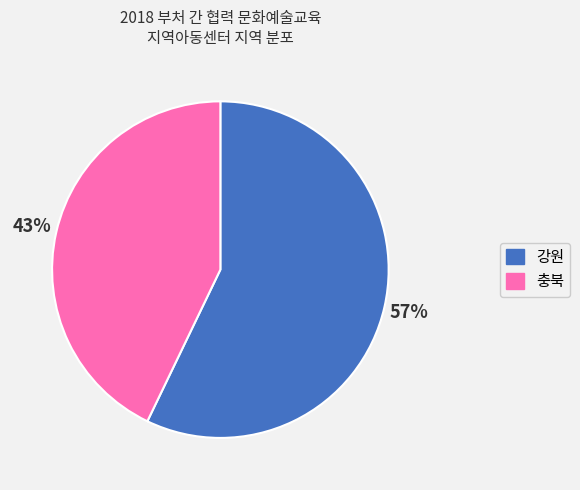

To the nearest percent, what percentage of the pie is 충북?

43%